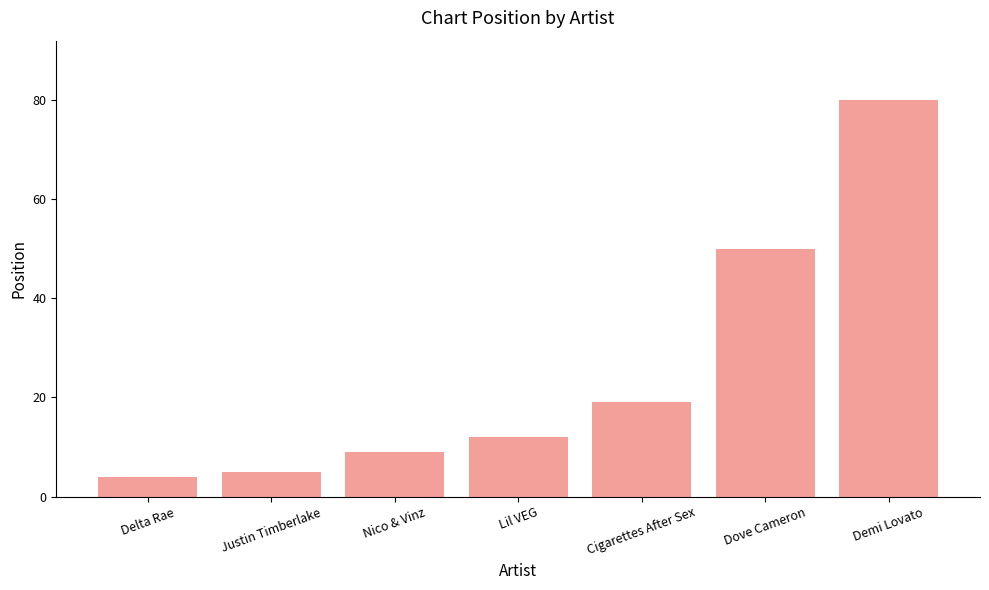

Approximately how many times larger is the value at Lil VEG compared to Cigarettes After Sex?

0.6